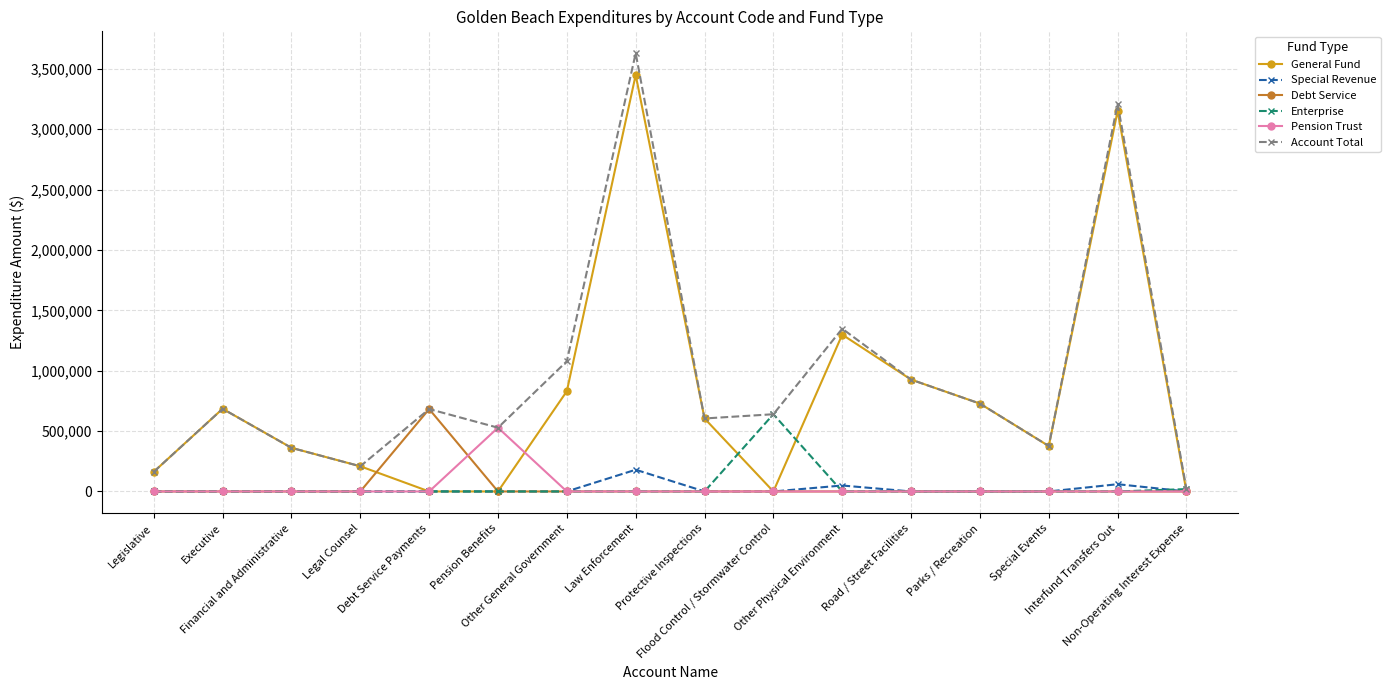

Is the value of Special Revenue at Special Events greater than the value of Account Total at Pension Benefits?

No